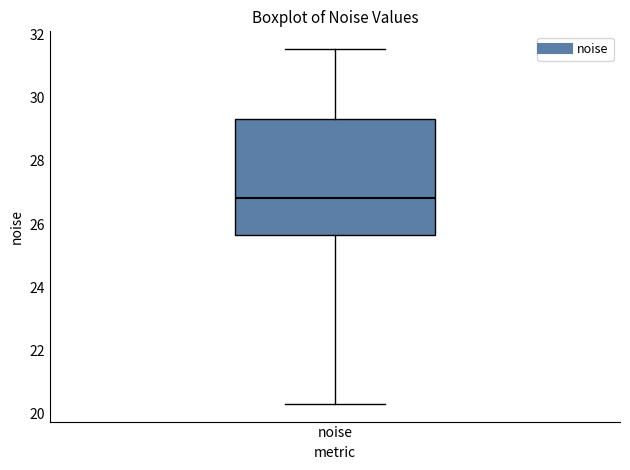

Read this box plot against the y-axis: the position of the median line, the range covered by the box, and the ends of both whiskers. The values are not printed on the chart, so give them approximately, as read against the axis.

median 26.8, box 25.6 to 29.4, whiskers 20.4 to 31.6